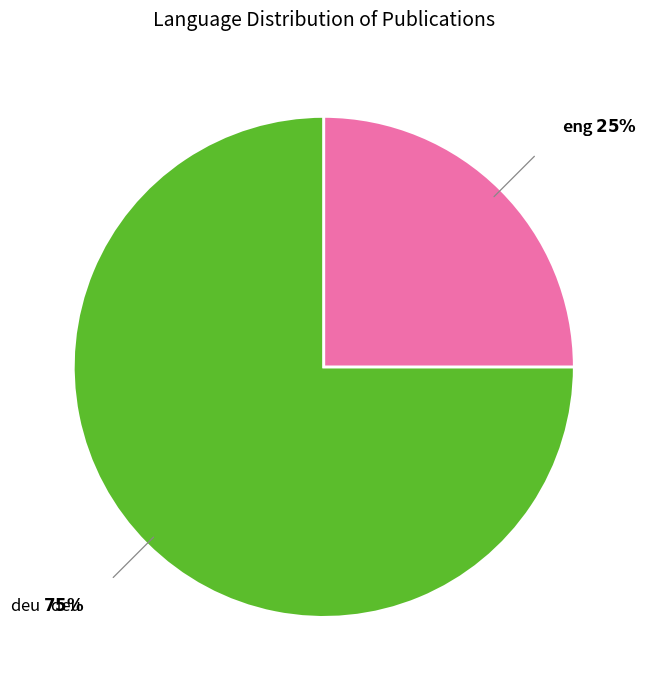

Does any single category account for the majority?

Yes